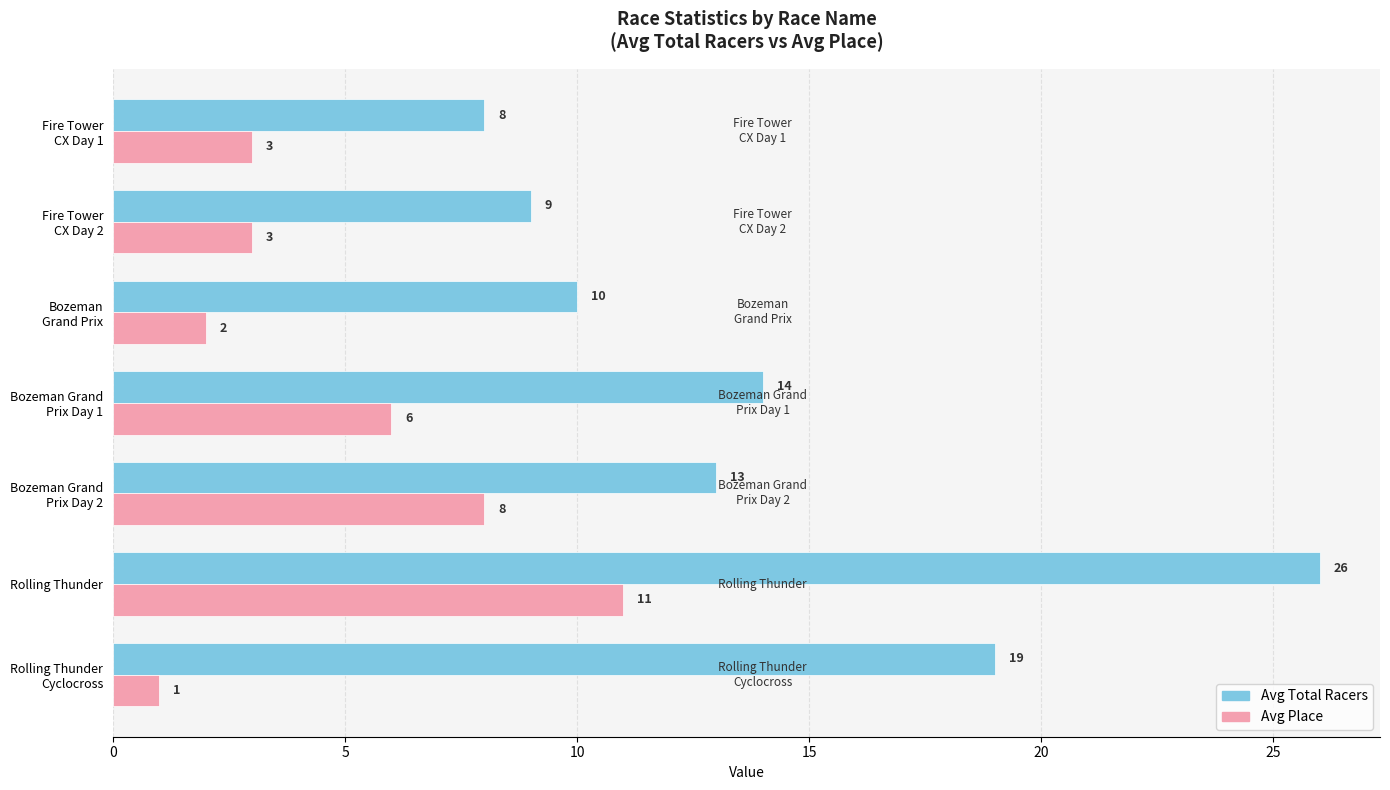

At how many categories does at least one series exceed 1?

7